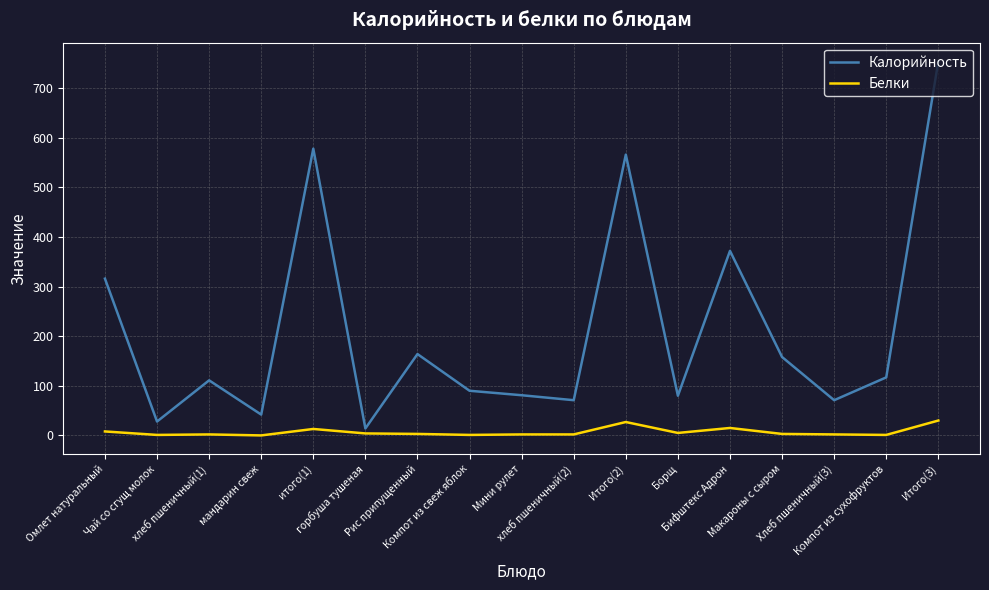

Rank the series by their average value, from highest to lowest.

Калорийность, Белки